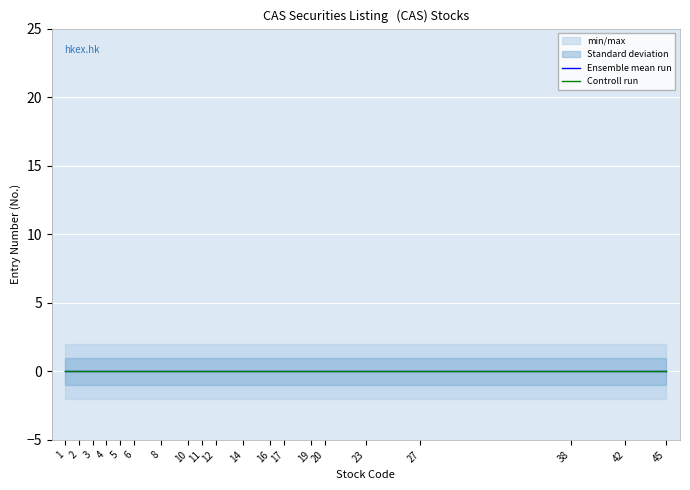

List the series in order of their peak value, highest first.

Controll run, Ensemble mean run